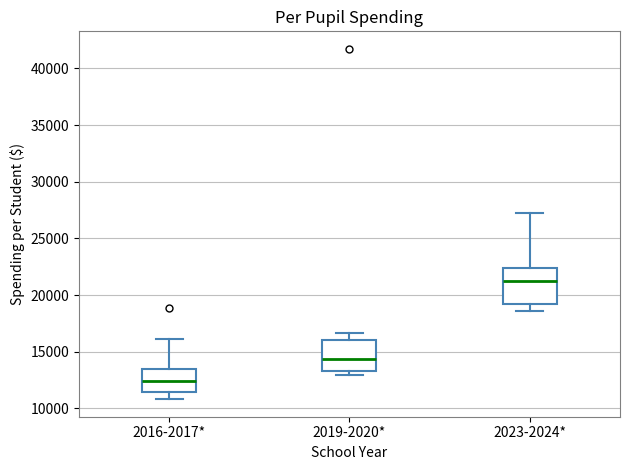

Where is the lower edge of the box for 2023-2024* on the y-axis? The values are not printed on the chart, so give them approximately, as read against the axis.

19000